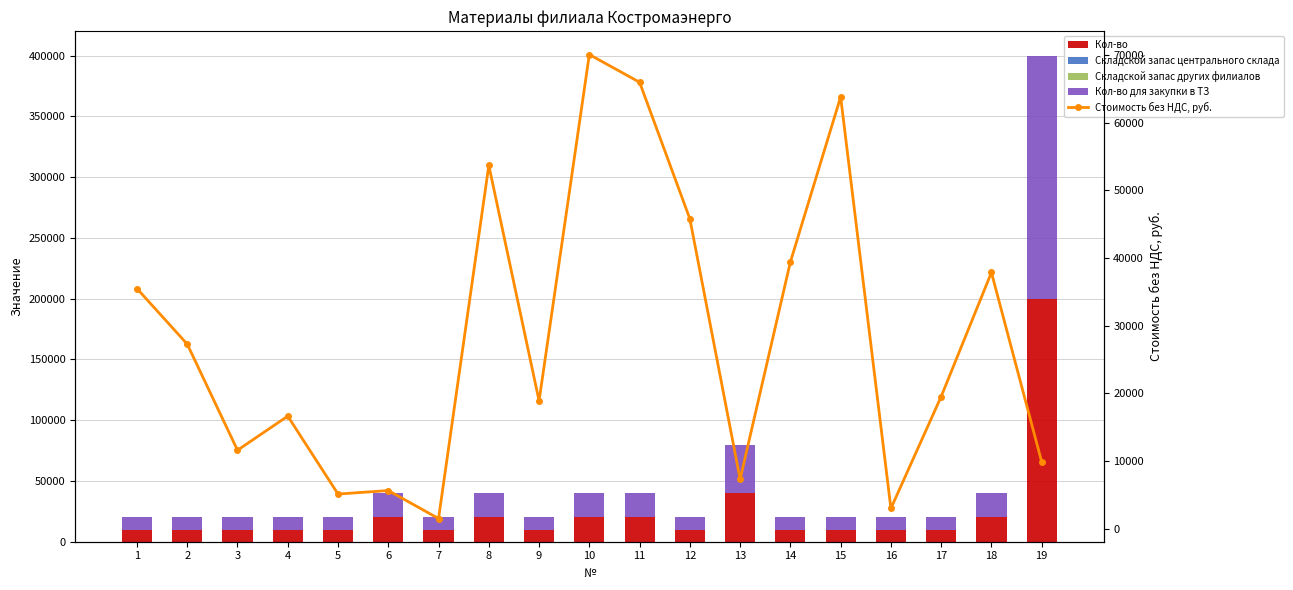

What value does the Стоимость без НДС, руб. series have at 18?

37870.2